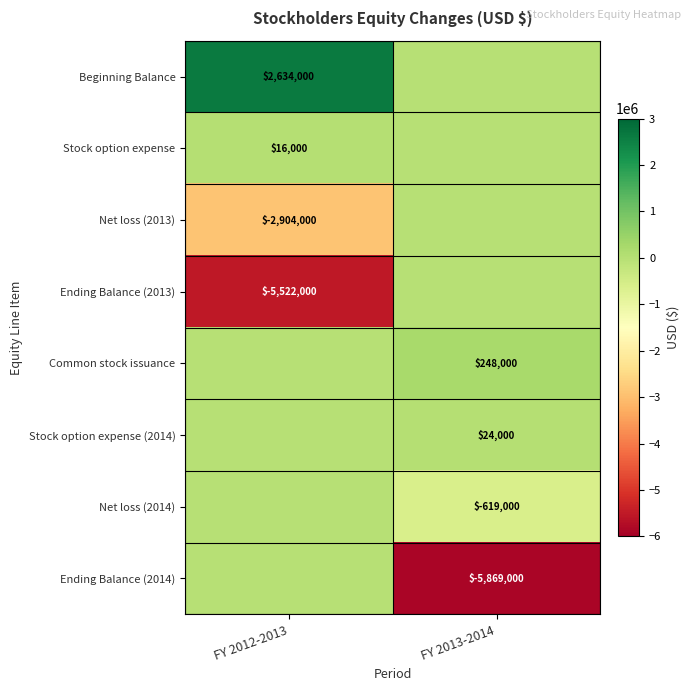

Between FY 2012-2013 and FY 2013-2014, which is larger?

FY 2012-2013